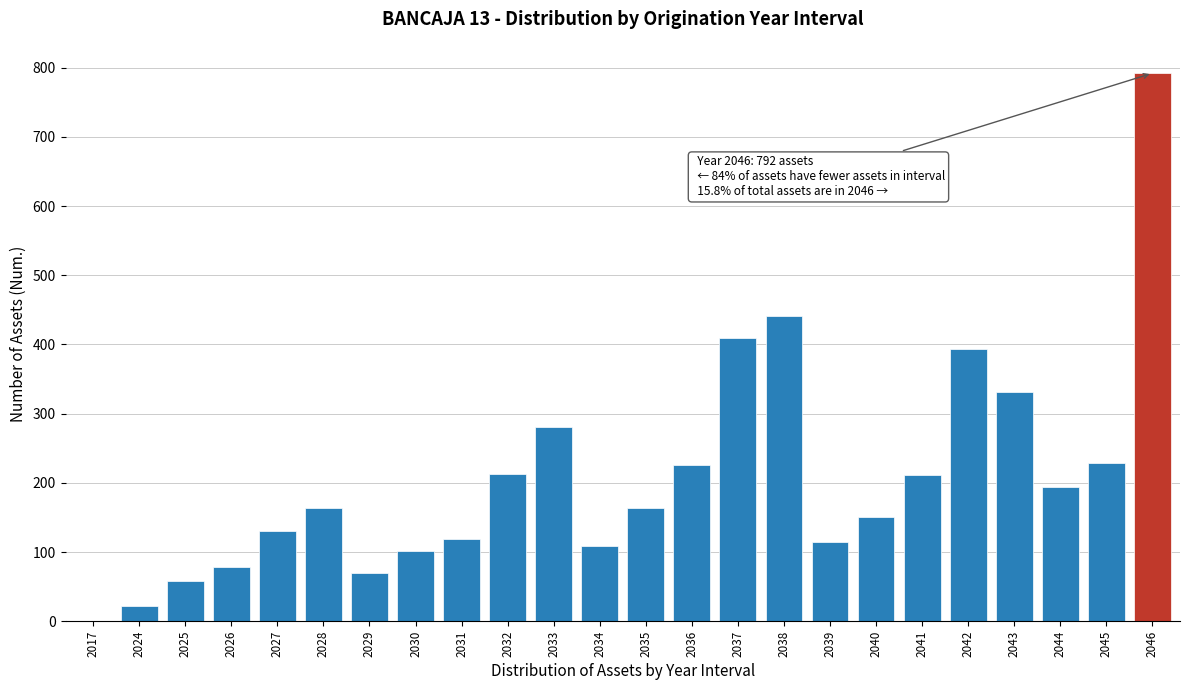

Which label corresponds to the largest value in the chart?

2046